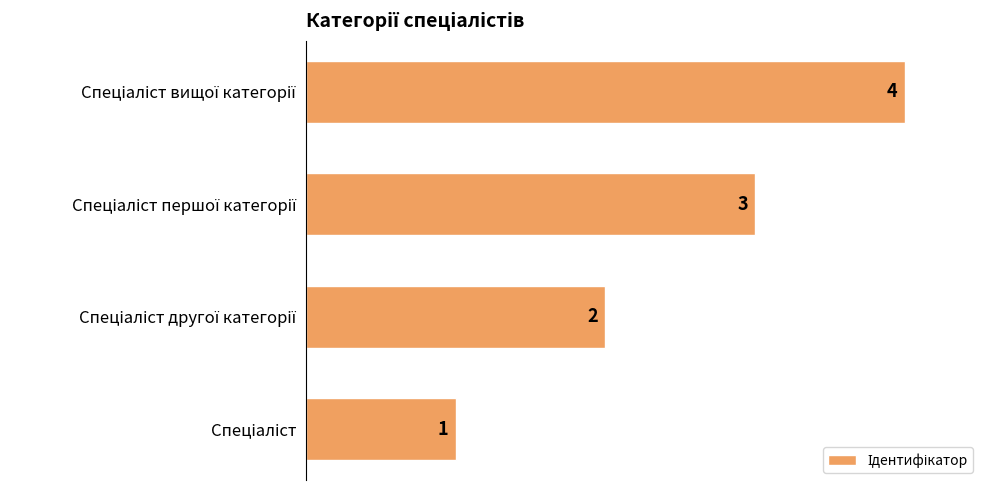

Count the values in the range 2 to 4.

3